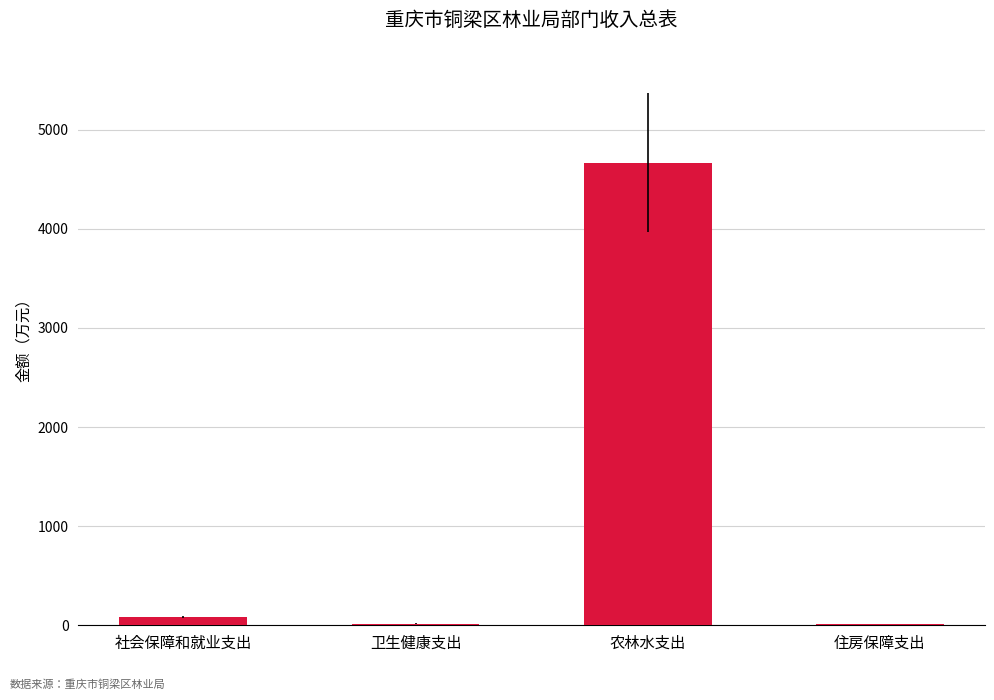

True or false: the data shows 6586.1 at 农林水支出.

False